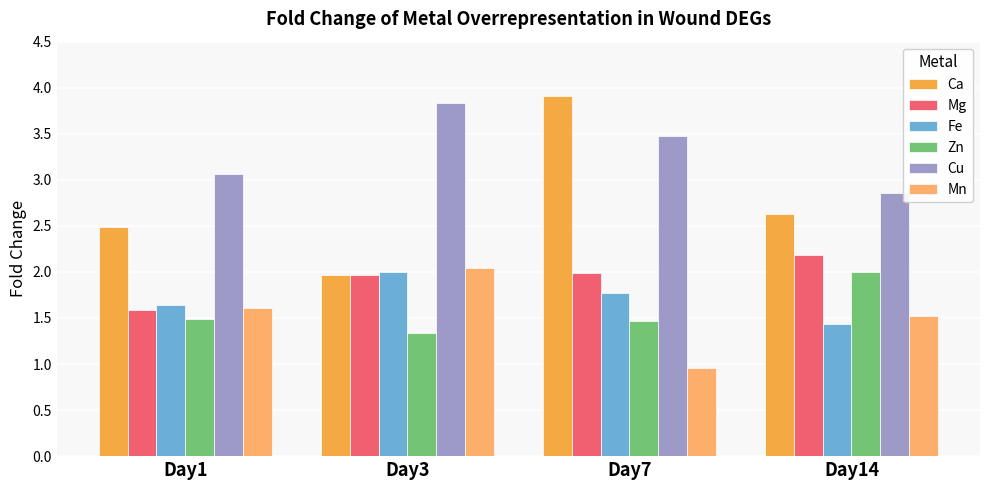

Reading left to right, list all the values displayed in this chart.

Ca: 2.5	2.0	3.9	2.6
Mg: 1.6	2.0	2.0	2.2
Fe: 1.6	2.0	1.8	1.4
Zn: 1.5	1.3	1.5	2.0
Cu: 3.1	3.8	3.5	2.9
Mn: 1.6	2.0	1.0	1.5